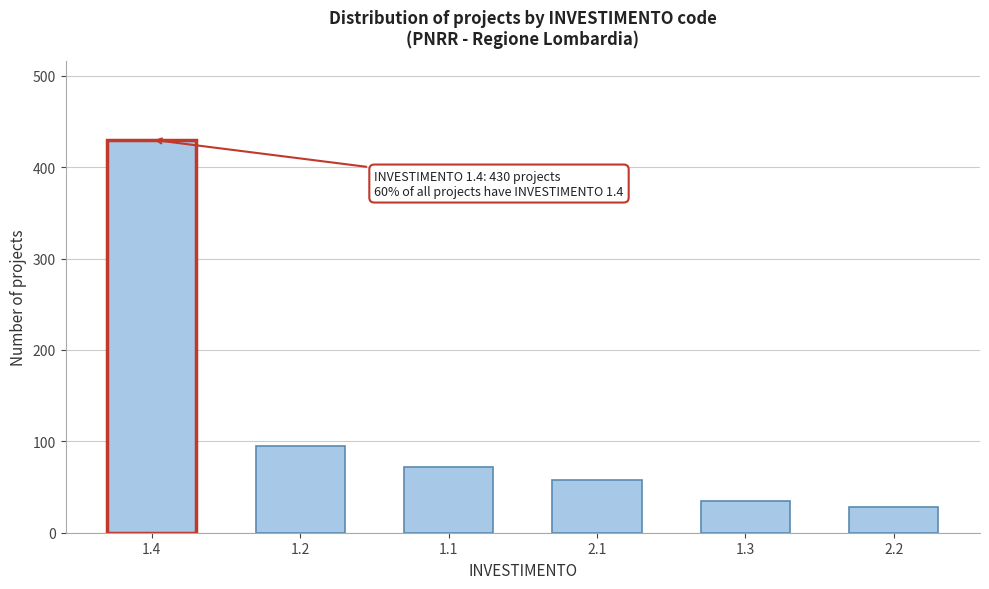

Reading left to right, list all the values displayed in this chart.

1.4=430	1.2=95	1.1=72	2.1=58	1.3=35	2.2=28